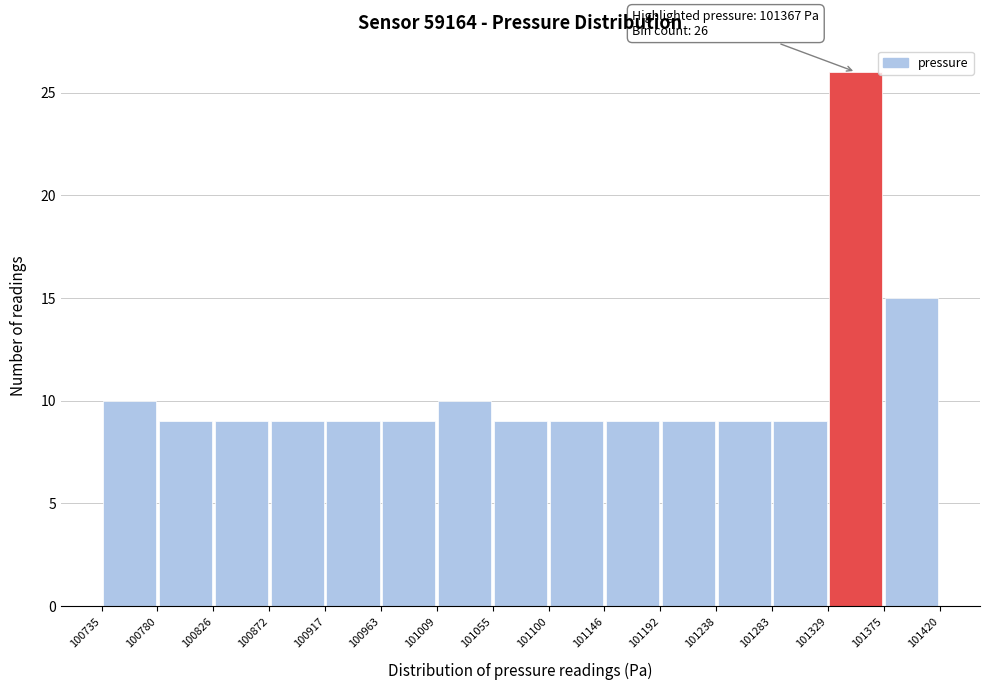

Which range on the x-axis has the tallest bar?

101329 to 101375